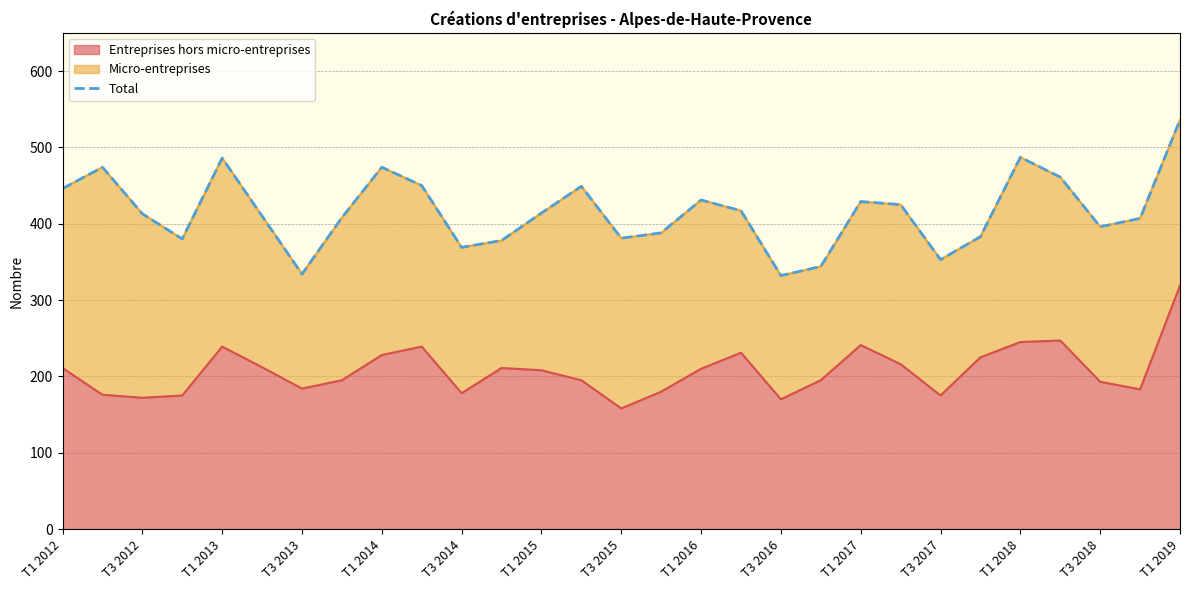

Reading left to right, extract all data points from this chart.

446	474	413	380	486	410	334	408	474	450	369	378	414	449	381	388	431	417	332	344	429	425	353	383	487	461	396	407	536